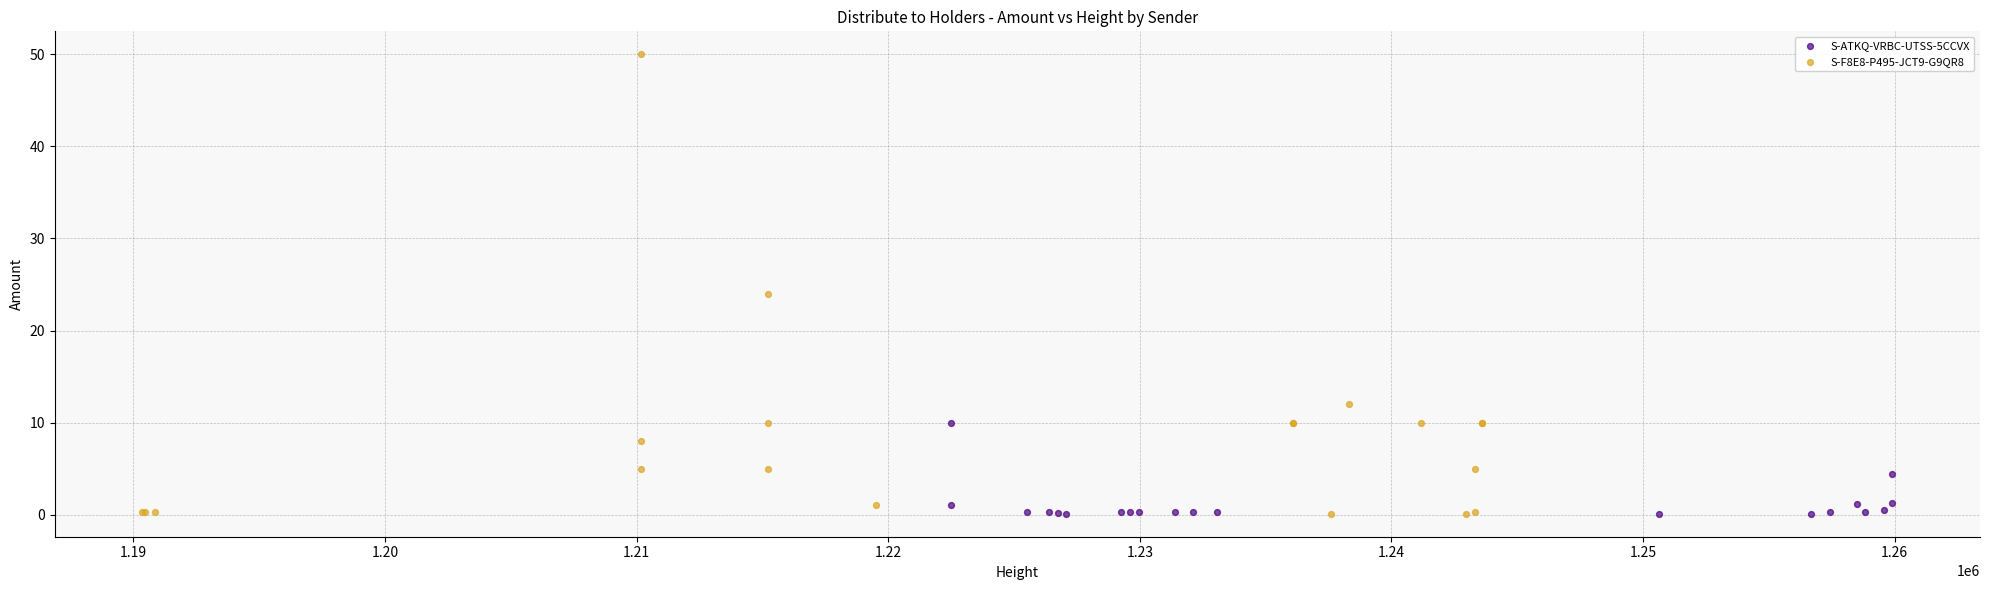

Which series has the widest spread of Y values?

S-F8E8-P495-JCT9-G9QR8